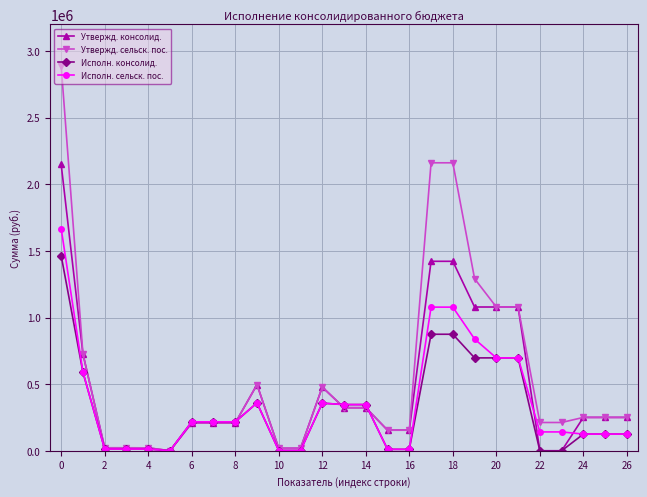

Which series has the widest spread of values?

Утвержд. сельск. пос.